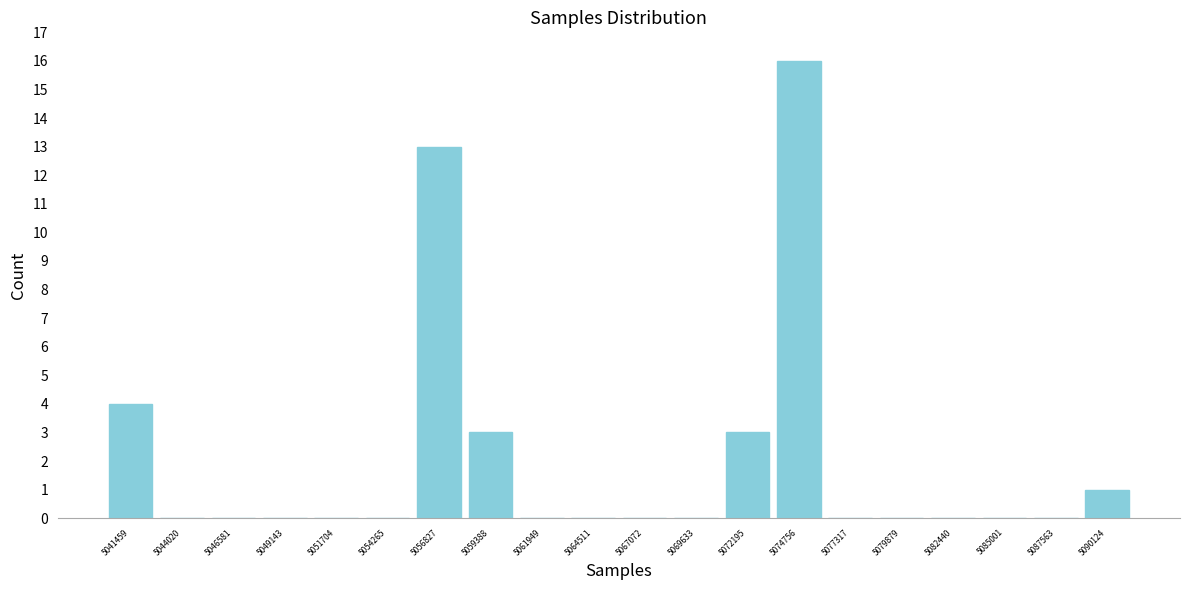

Reading right to left, list all the values displayed in this chart.

5090124=1	5087563=0	5085001=0	5082440=0	5079879=0	5077317=0	5074756=16	5072195=3	5069633=0	5067072=0	5064511=0	5061949=0	5059388=3	5056827=13	5054265=0	5051704=0	5049143=0	5046581=0	5044020=0	5041459=4